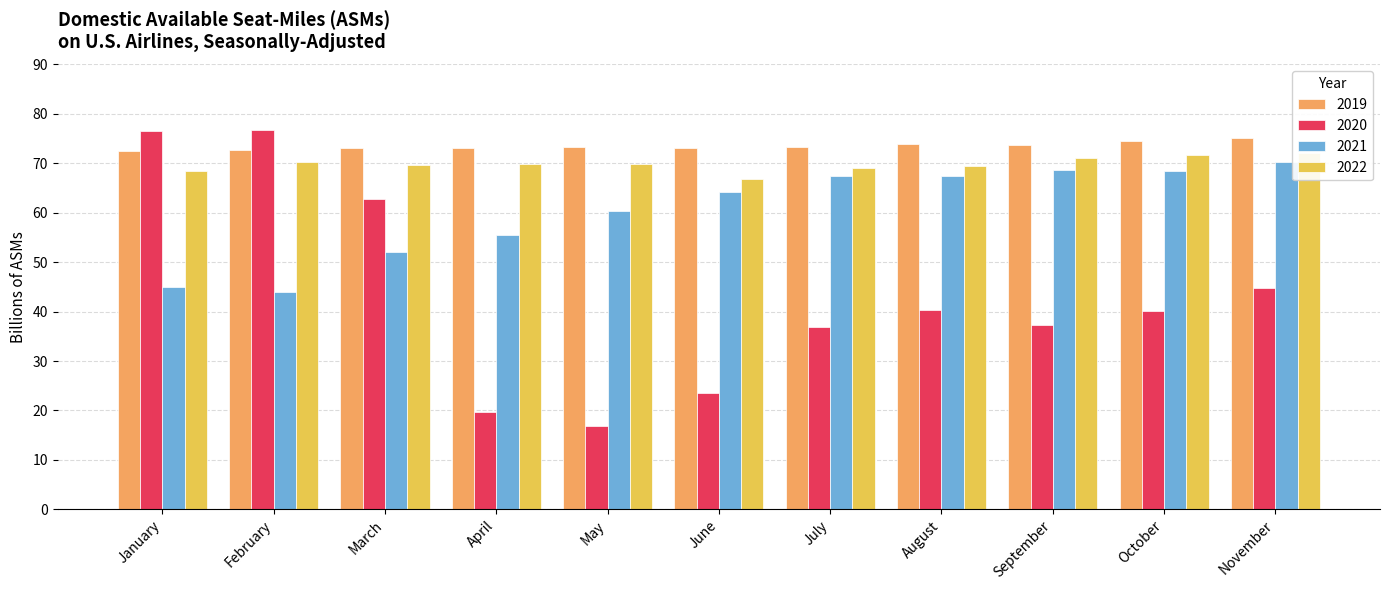

How many values in the 2022 series exceed 69?

8